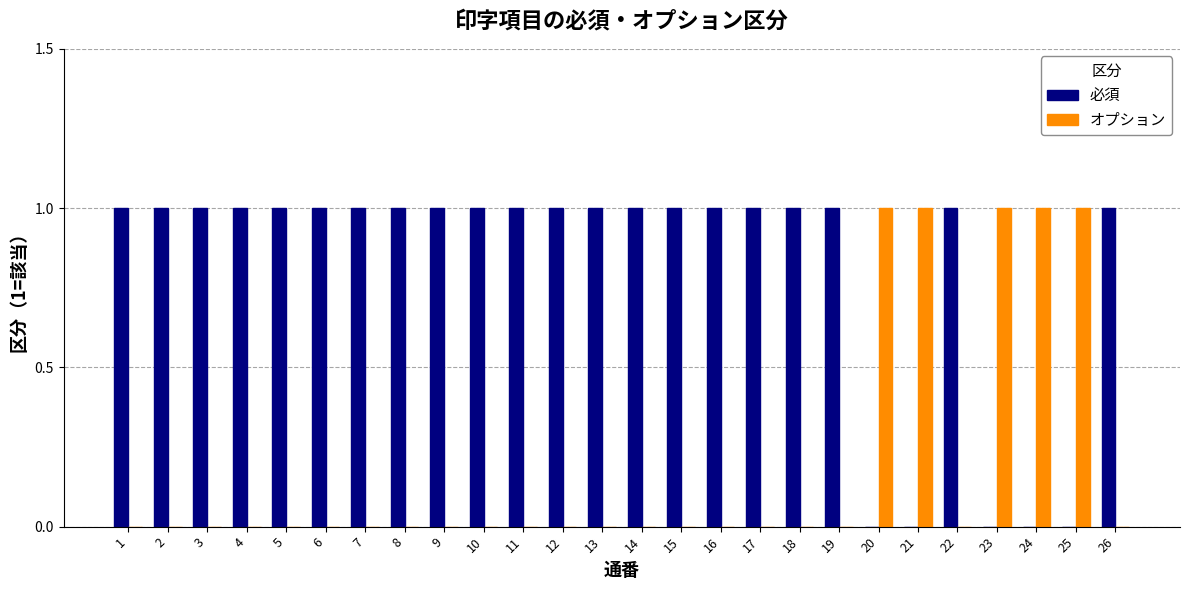

Which series has the largest total across all categories?

必須